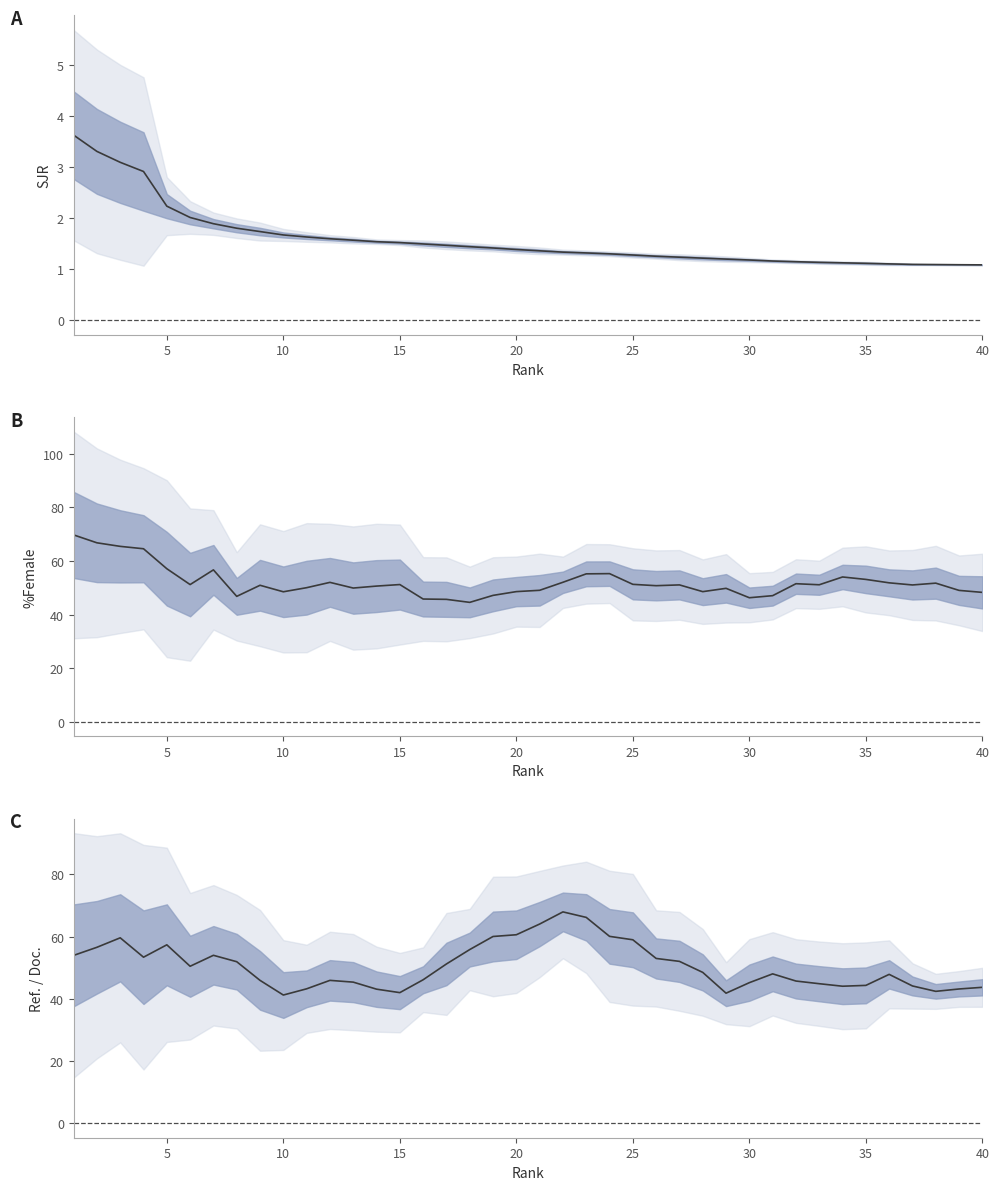

What is the difference between the second highest and minimum values?

25.0